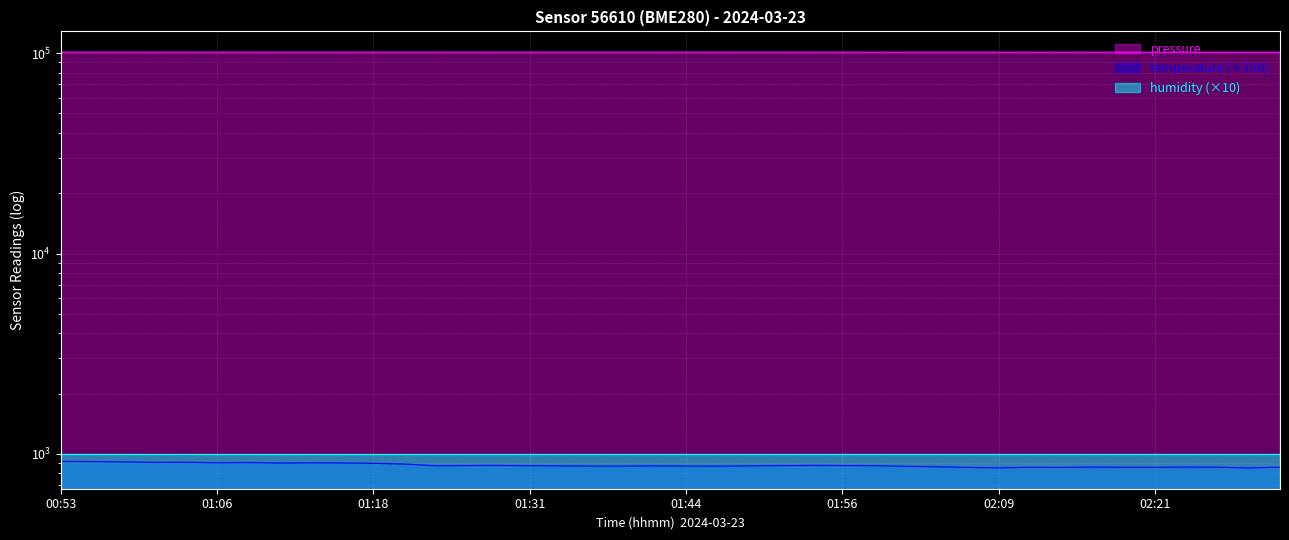

Which series has the largest range (max minus min)?

pressure